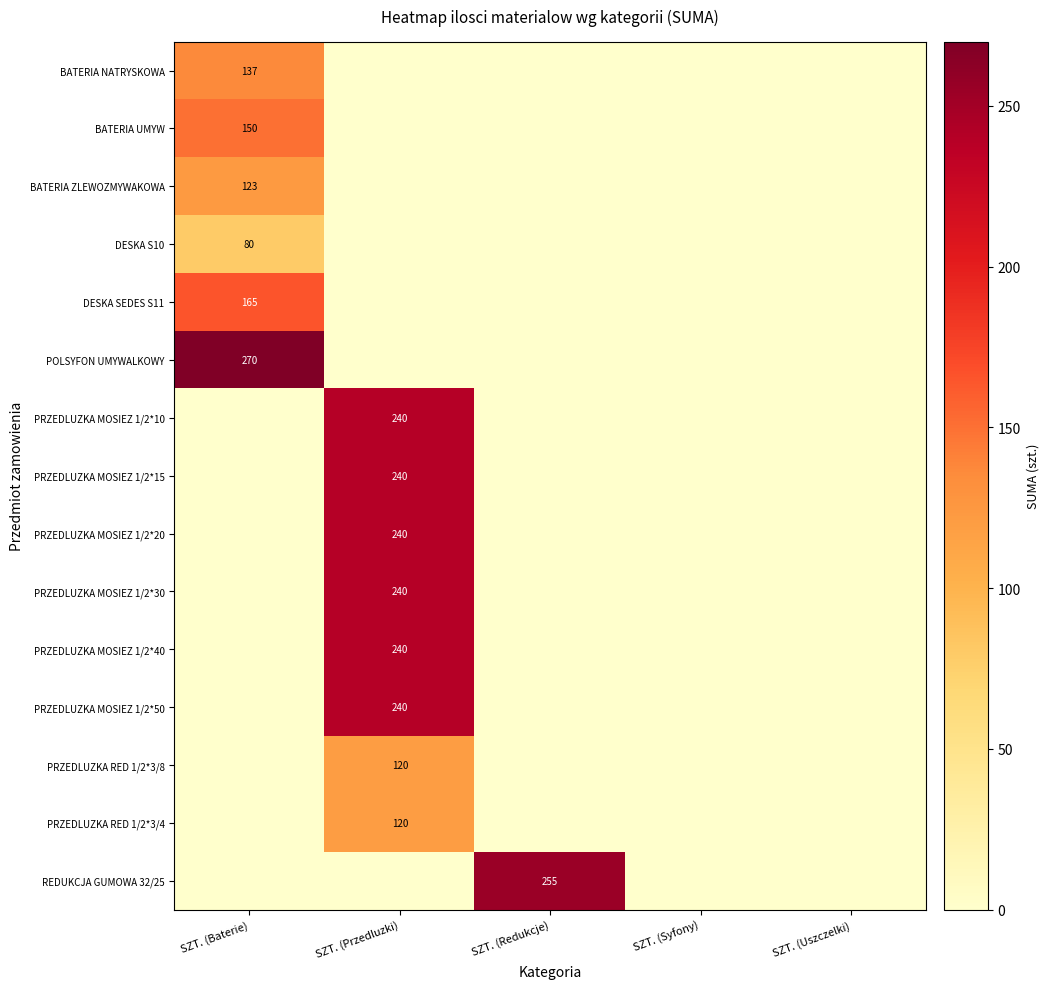

Is it true that POLSYFON UMYWALKOWY equals 391 at SZT. (Baterie)?

False